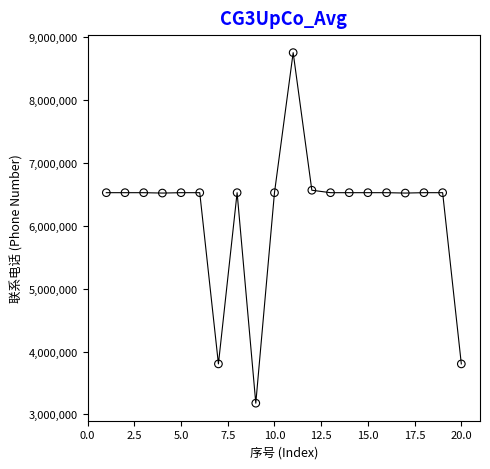

What is the range of X values (max minus min)?

19